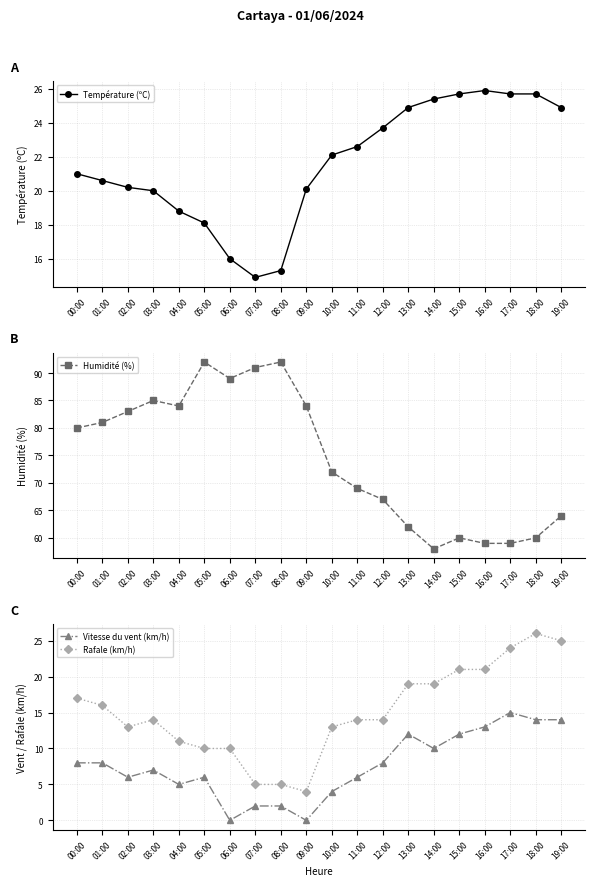

At which category is the sum across all series the highest?

19:00